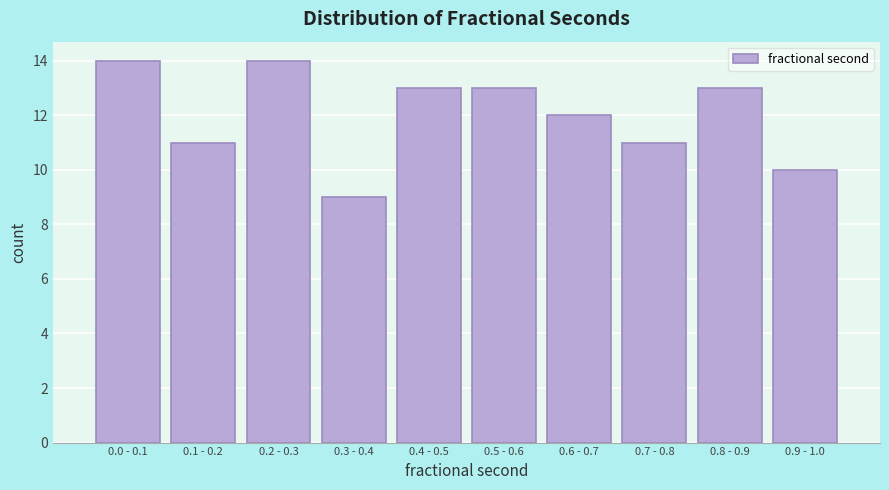

Reading right to left, what are all the values shown in this chart?

0.9 - 1.0=10	0.8 - 0.9=13	0.7 - 0.8=11	0.6 - 0.7=12	0.5 - 0.6=13	0.4 - 0.5=13	0.3 - 0.4=9	0.2 - 0.3=14	0.1 - 0.2=11	0.0 - 0.1=14